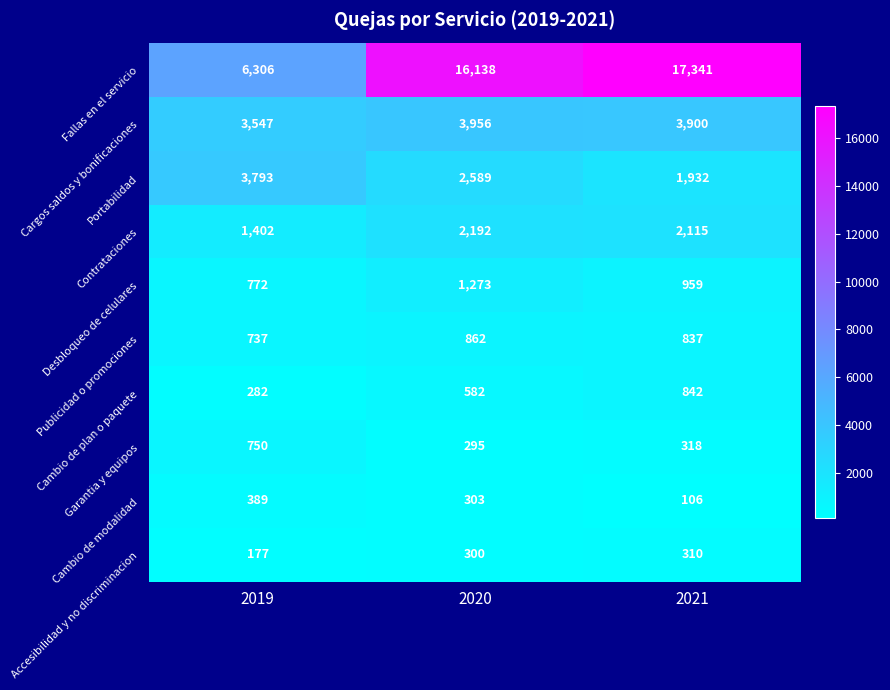

At 2020, list the series in order from smallest to largest.

Garantia y equipos, Accesibilidad y no discriminacion, Cambio de modalidad, Cambio de plan o paquete, Publicidad o promociones, Desbloqueo de celulares, Contrataciones, Portabilidad, Cargos saldos y bonificaciones, Fallas en el servicio